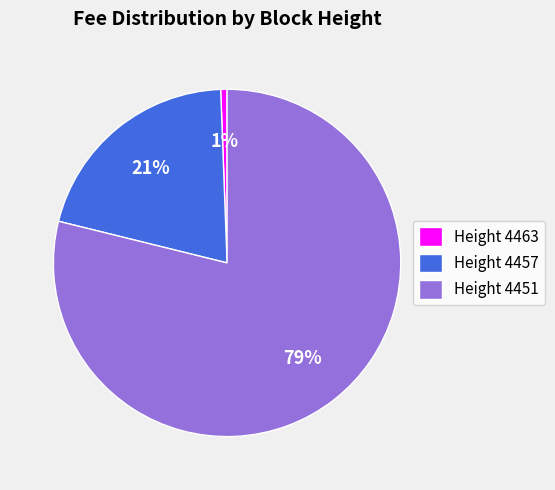

Do Height 4463 and Height 4451 together represent more than half of the pie?

Yes